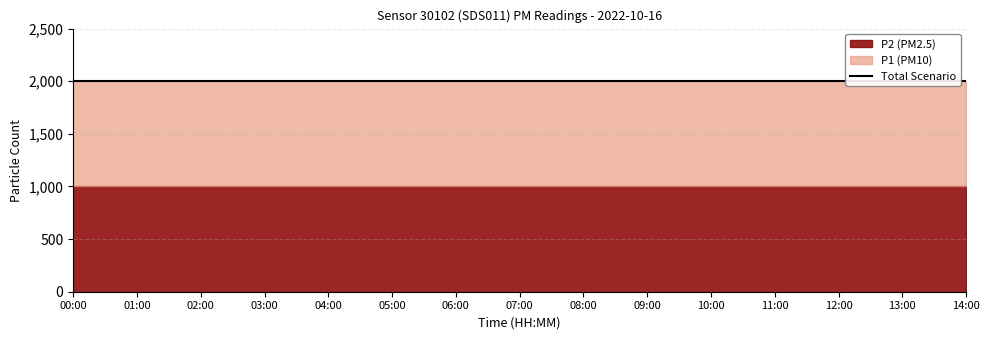

What is the minimum value for P1?

1999.9